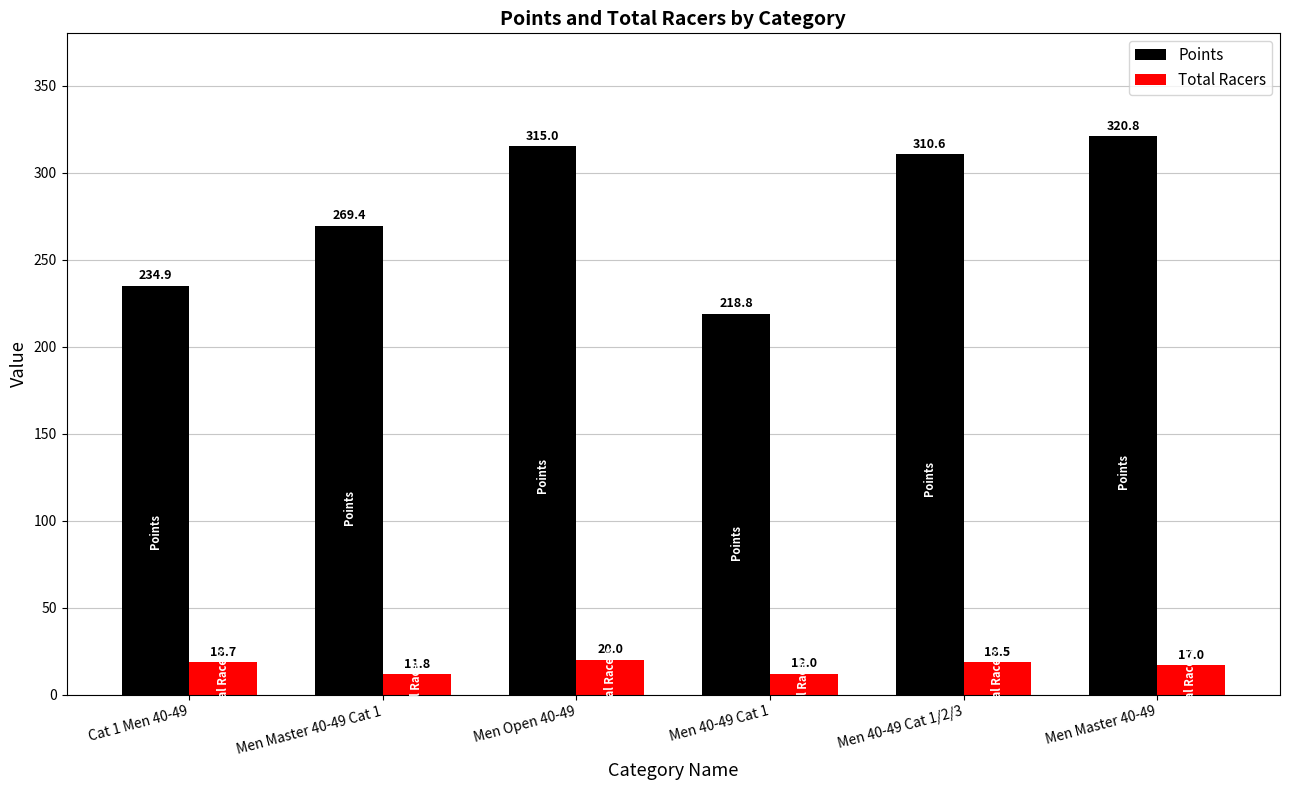

How many bars are there in each group?

2